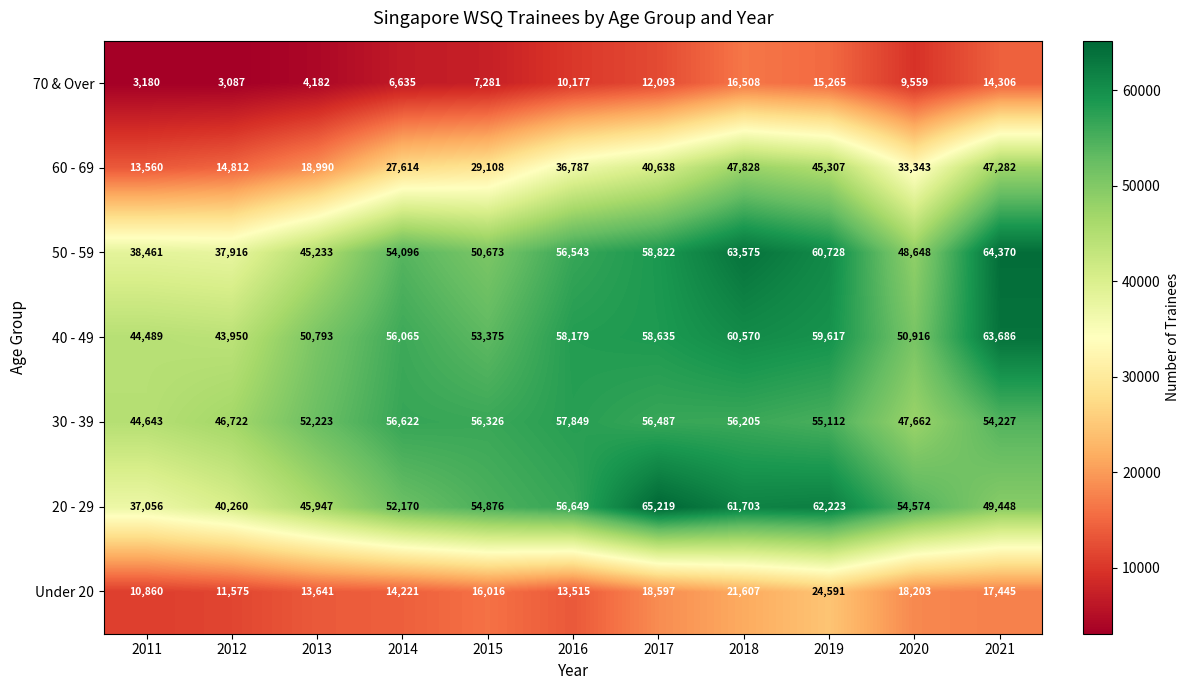

The value of 40 - 49 at 2013 is 66943. True or false?

False